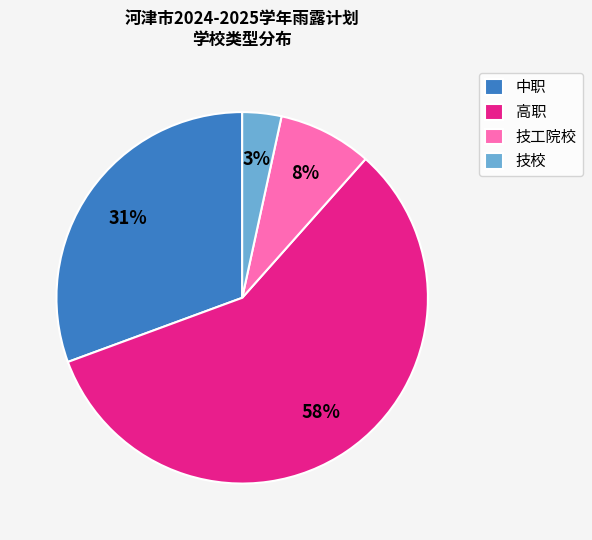

Rank the categories by value from lowest to highest.

技校, 技工院校, 中职, 高职